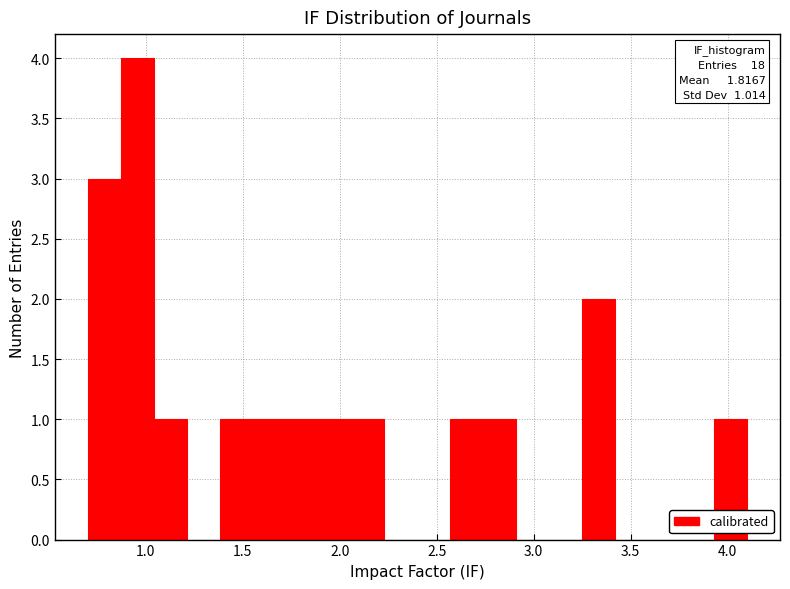

Read against the x-axis, roughly where is the centre of the tallest bar?

0.95